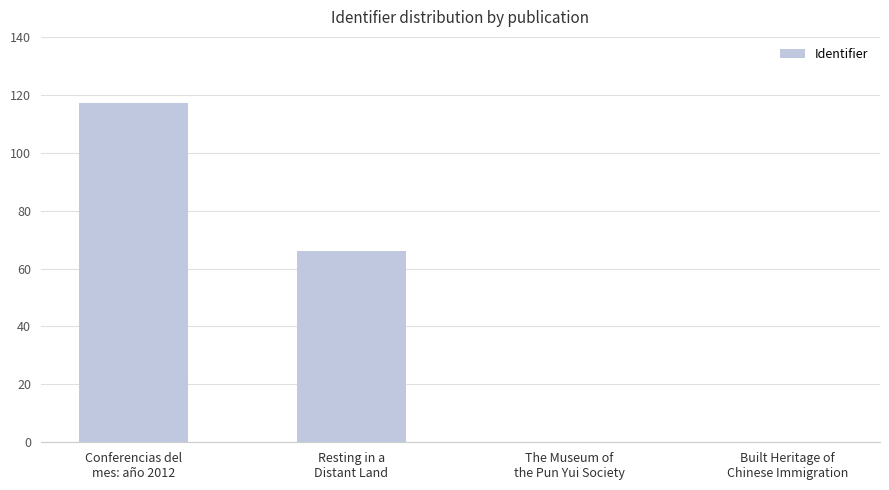

Is it true that the value at Conferencias del
mes: año 2012 is 173?

False